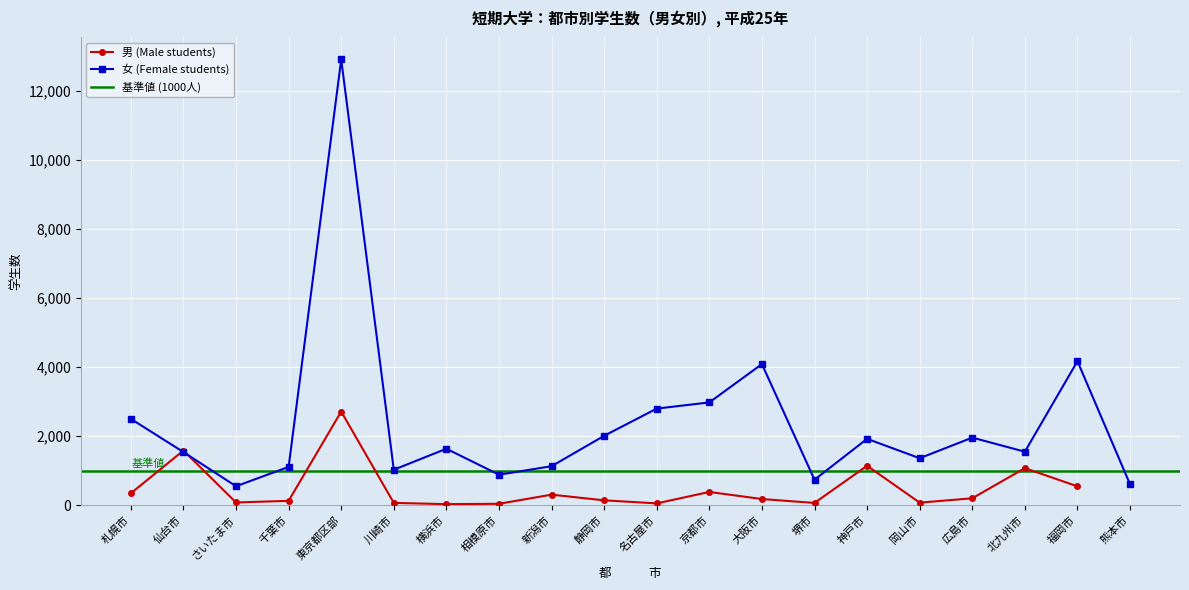

Rank the categories by value from highest to lowest.

東京都区部, 福岡市, 大阪市, 京都市, 名古屋市, 札幌市, 静岡市, 広島市, 神戸市, 横浜市, 北九州市, 仙台市, 岡山市, 新潟市, 千葉市, 川崎市, 相模原市, 堺市, 熊本市, さいたま市